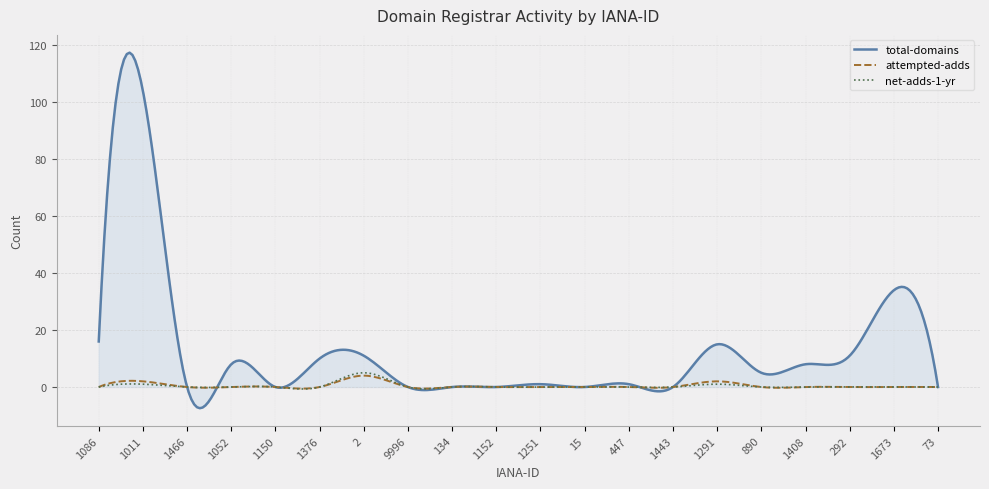

What is the maximum value shown in the chart?

117.4